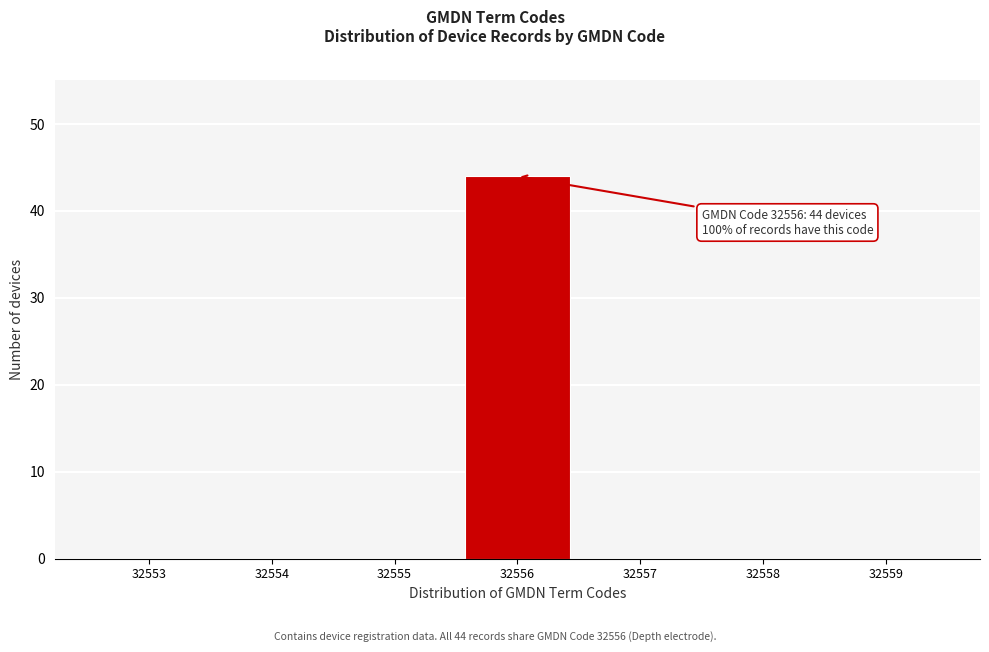

Reading left to right, what are all the values shown in this chart?

32553=0	32554=0	32555=0	32556=44	32557=0	32558=0	32559=0